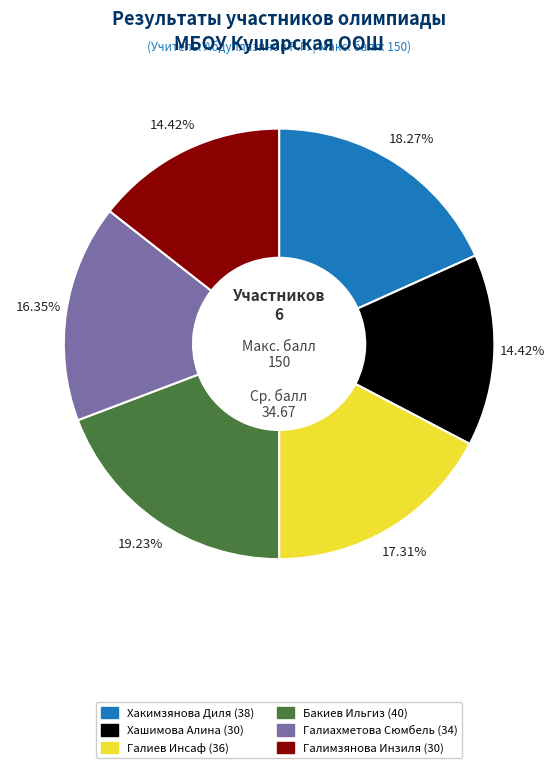

Does any single category account for the majority?

No